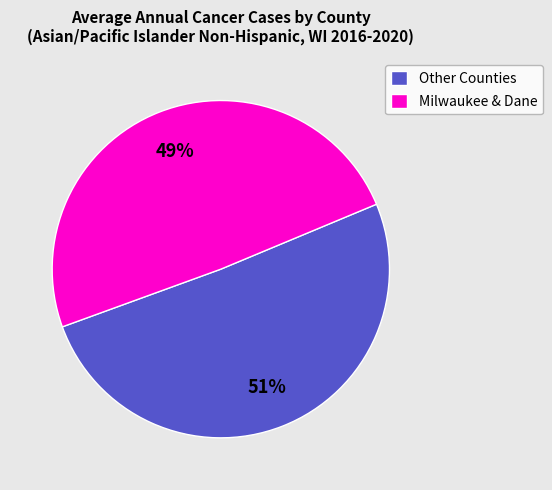

Approximately how many times larger is the value at Milwaukee & Dane compared to Other Counties?

1.0